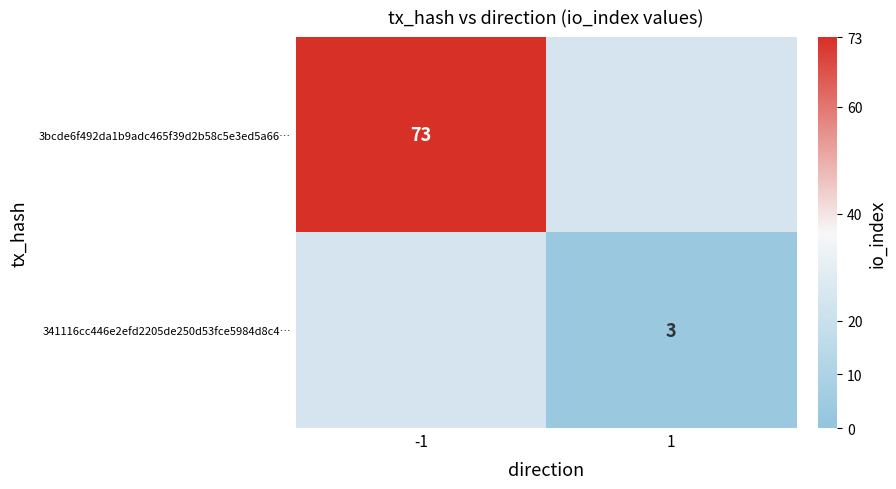

True or false: 3bcde6f492da1b9adc465f39d2b58c5e3ed5a66… has a value of 73 at -1.

True